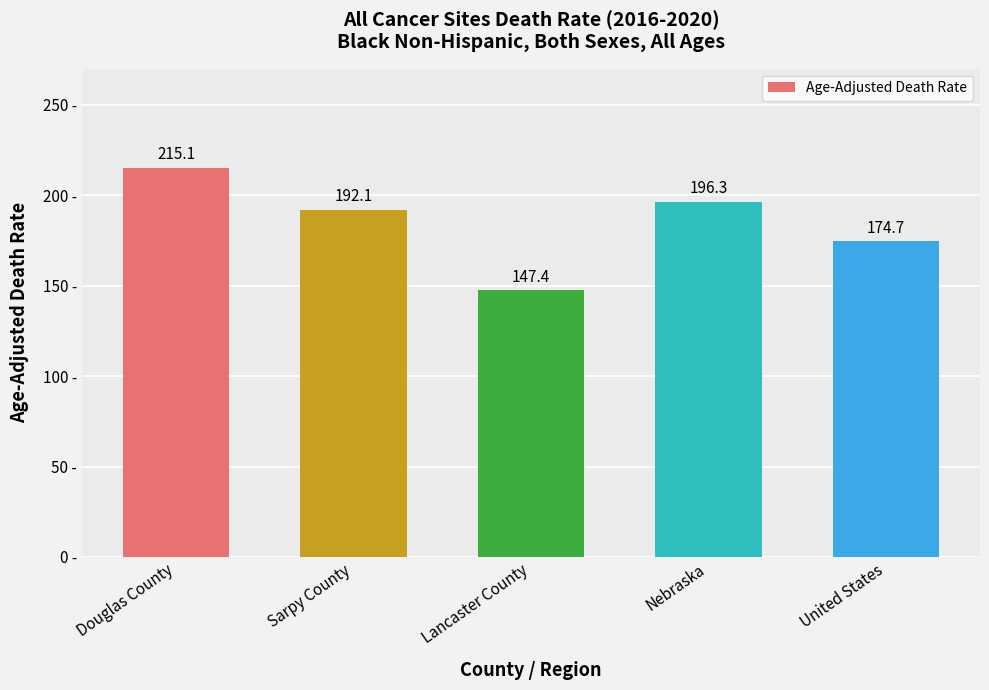

What is the sum of all values?

925.6